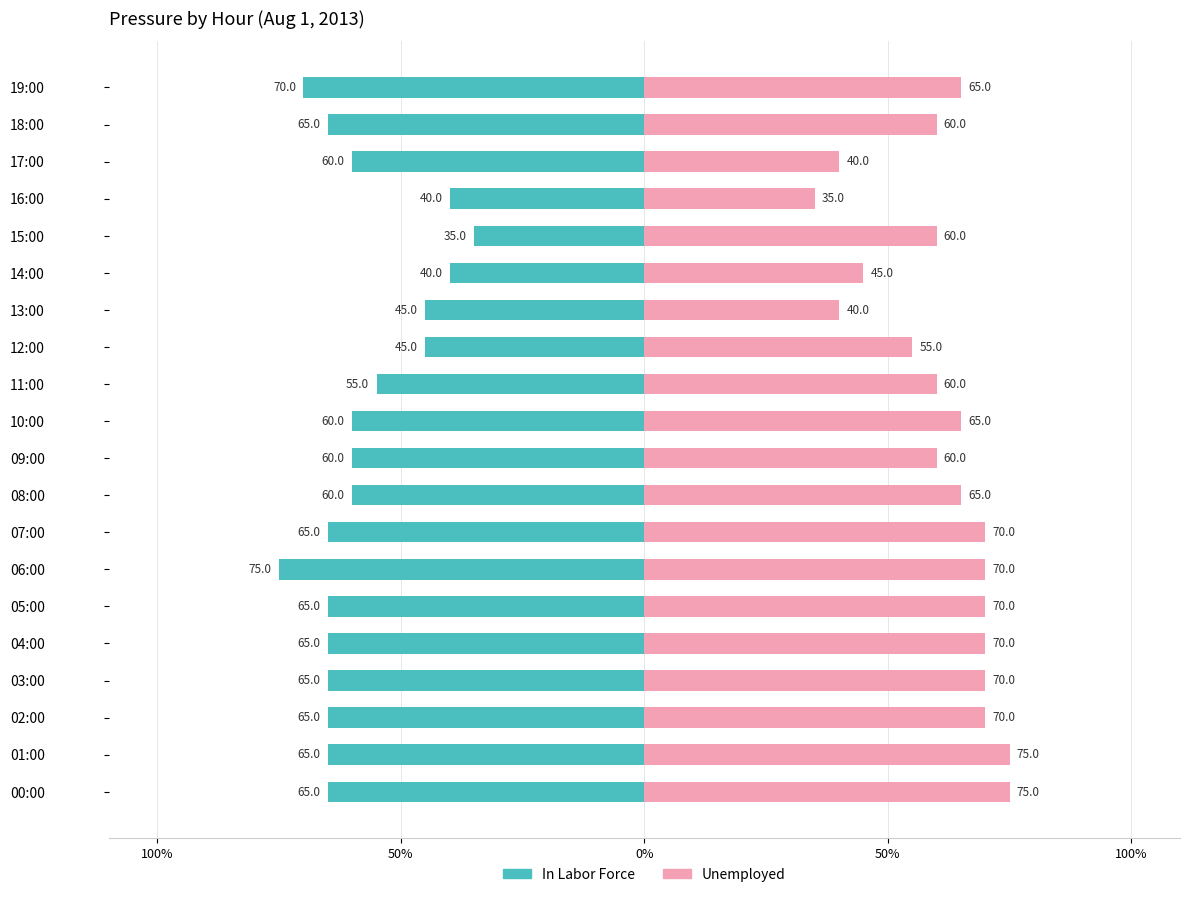

List the series in order of their overall mean, lowest first.

In Labor Force, Unemployed